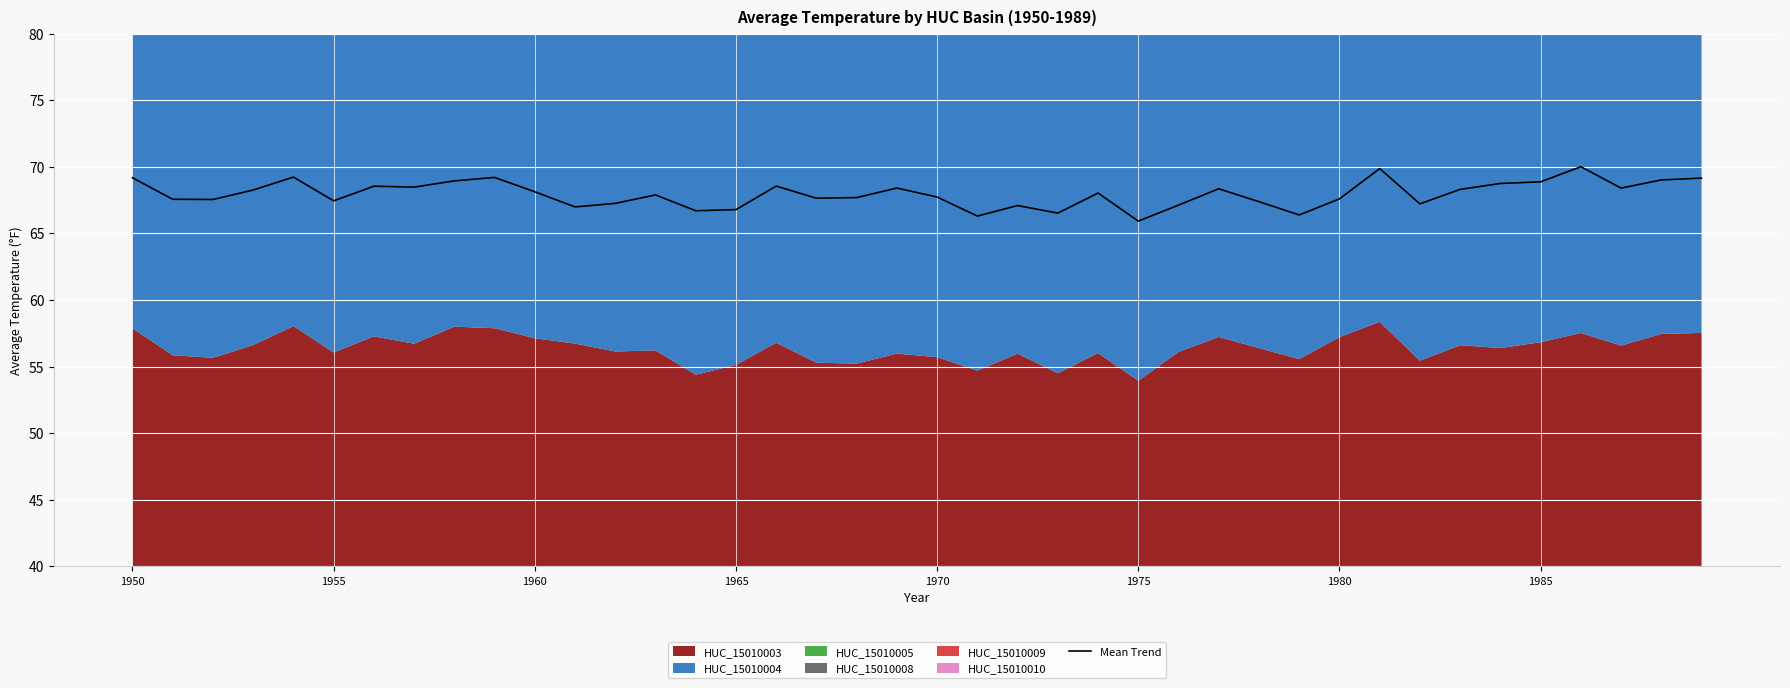

What is the difference between the maximum and minimum values?

4.1